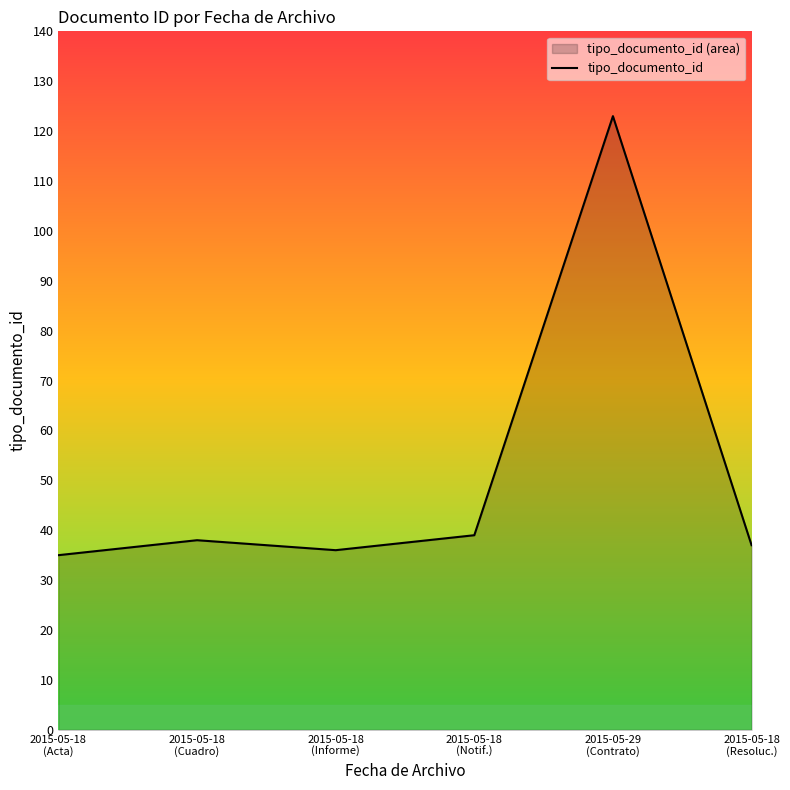

The value at 2015-05-18
(Acta) is 47. True or false?

False